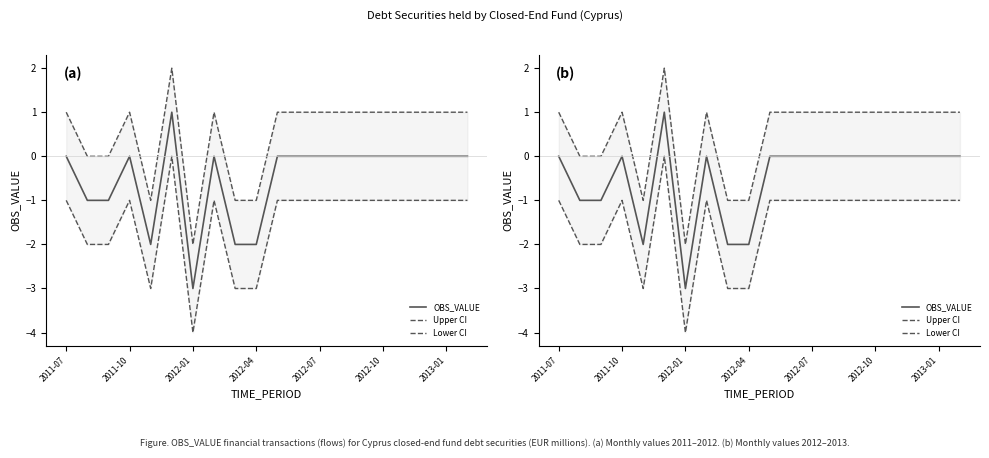

True or false: Lower CI and Upper CI intersect in this chart.

False